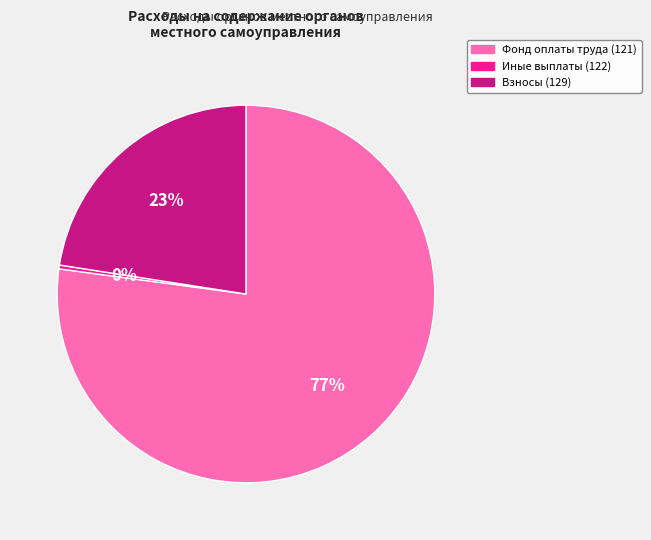

To the nearest percent, what is the average slice percentage?

33%